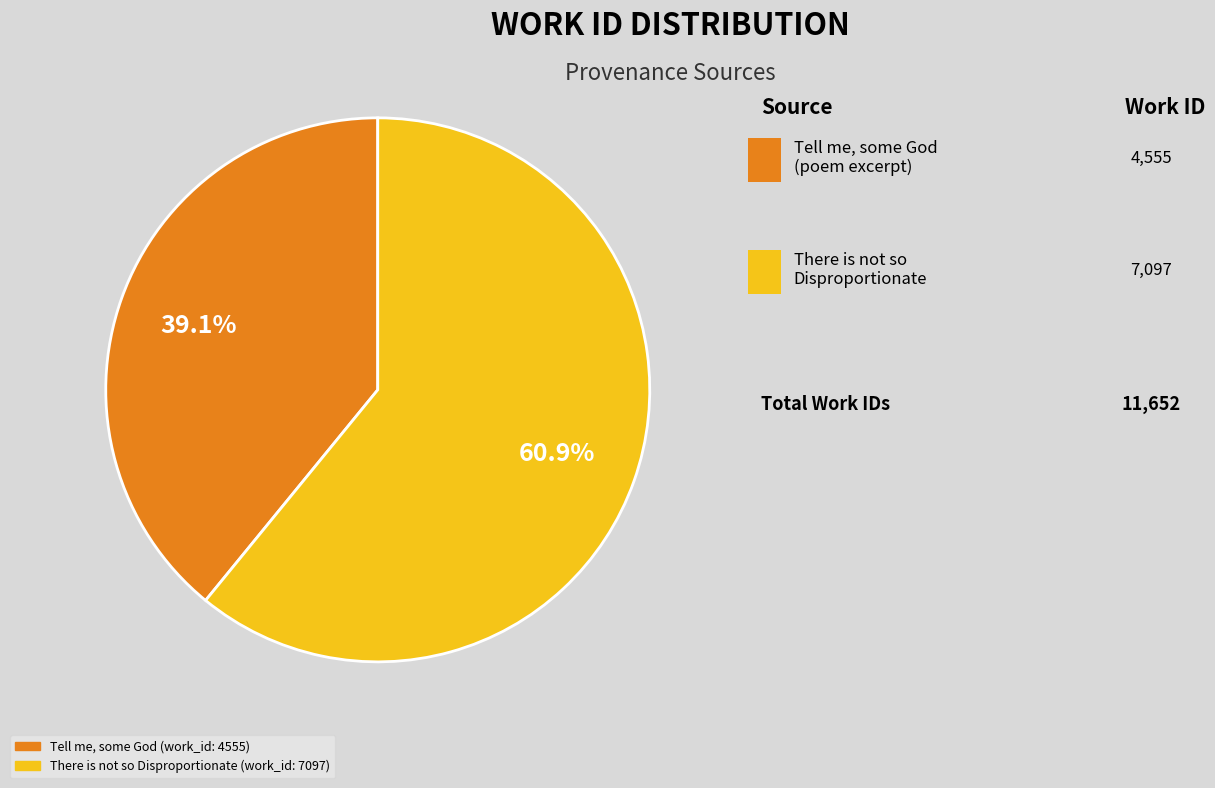

How many slices are in this pie chart?

2